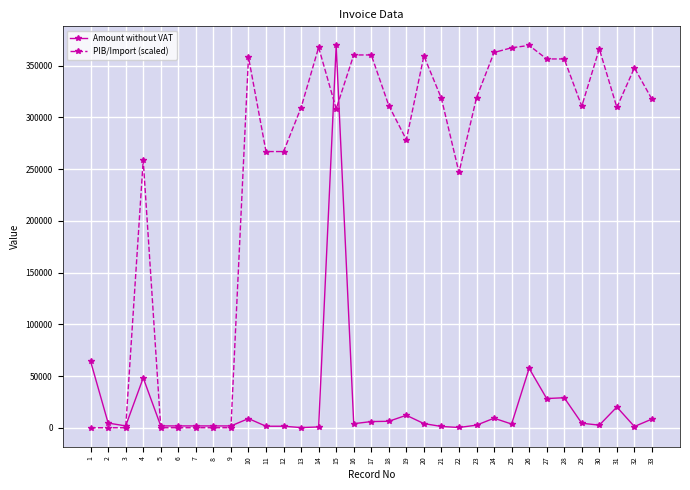

How many categories are shown in the chart?

33